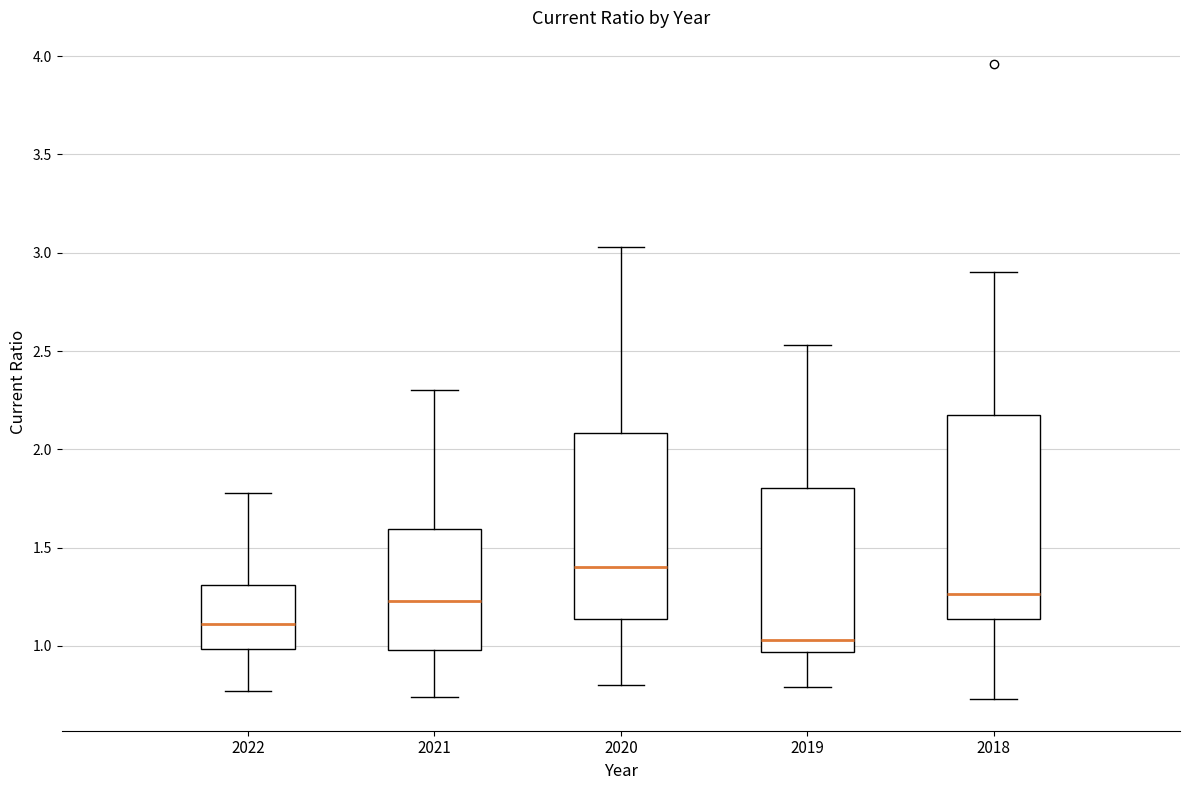

Reading left to right, read every box against the y-axis: the position of its median line, the range the box covers, and the ends of its whiskers. The values are not printed on the chart, so give them approximately, as read against the axis.

2022: median 1.10, box 1.00 to 1.30, whiskers 0.75 to 1.80
2021: median 1.25, box 1.00 to 1.60, whiskers 0.75 to 2.30
2020: median 1.40, box 1.15 to 2.10, whiskers 0.80 to 3.05
2019: median 1.05, box 0.95 to 1.80, whiskers 0.80 to 2.55
2018: median 1.25, box 1.15 to 2.15, whiskers 0.75 to 2.90